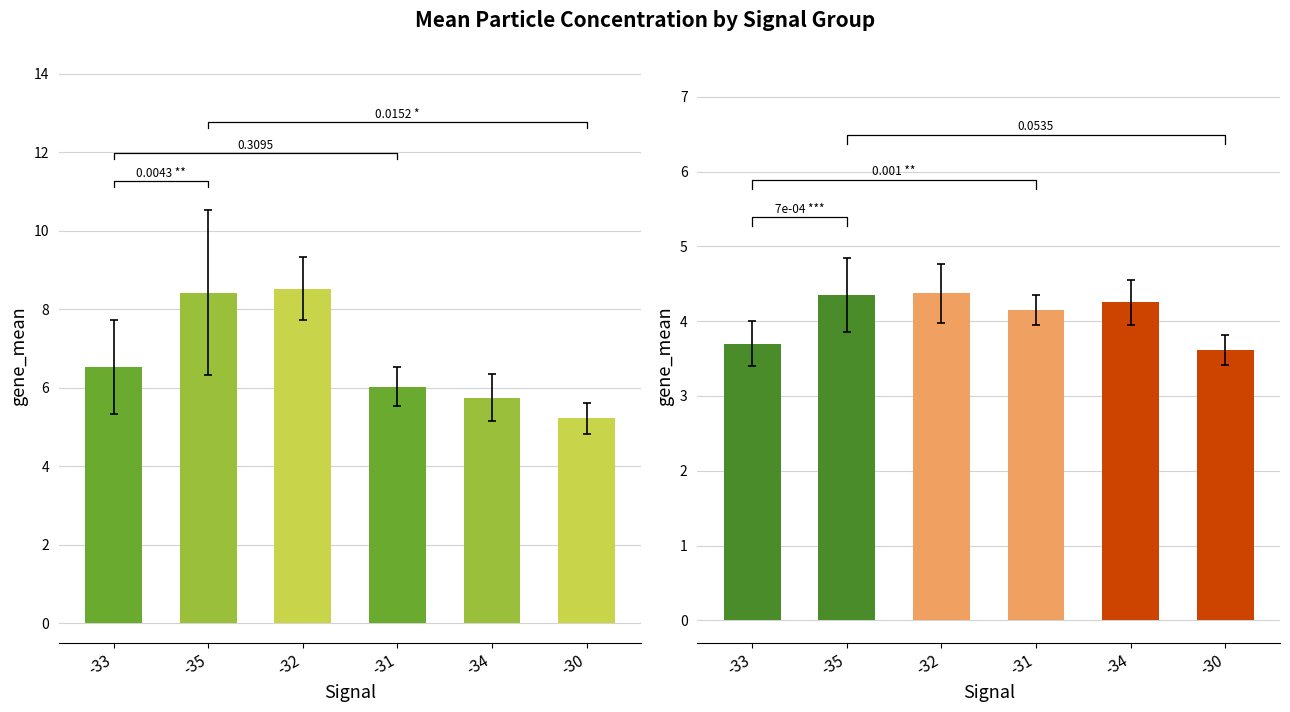

At which label does SDS_P2 first exceed 4?

-35